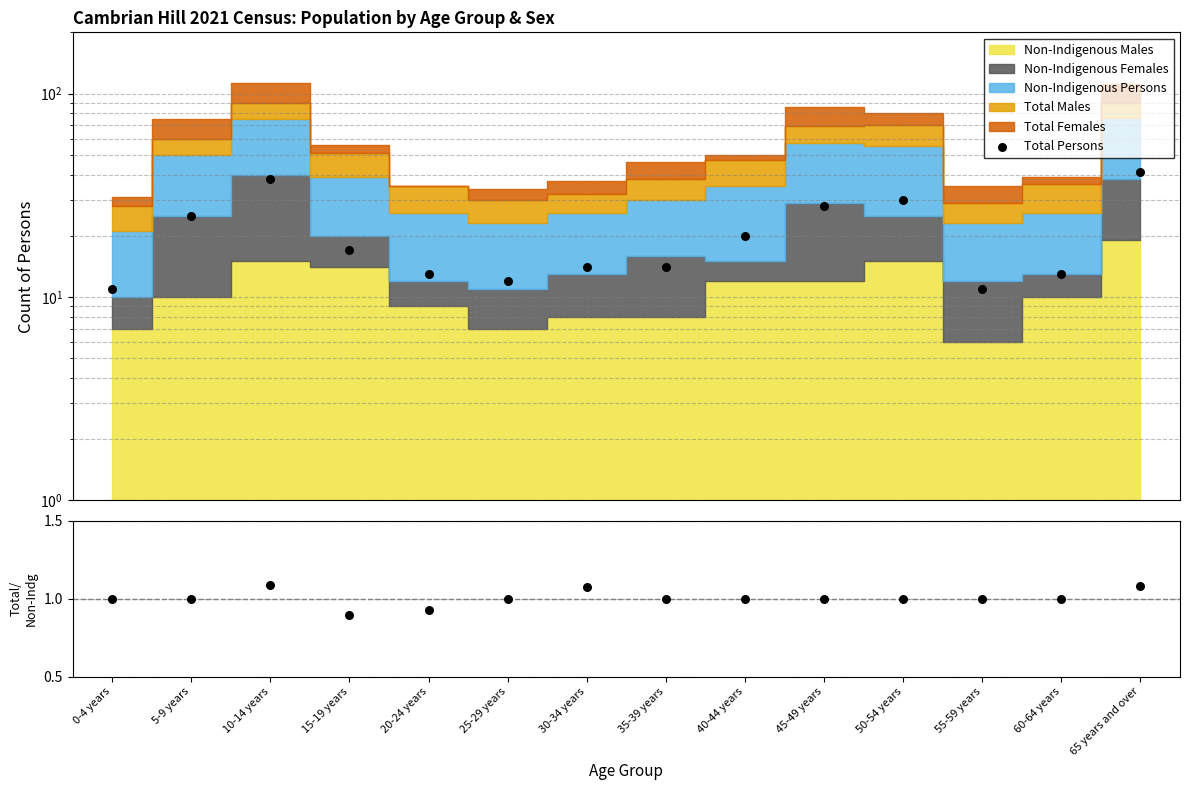

Which series has the widest spread of Y values?

Total Persons